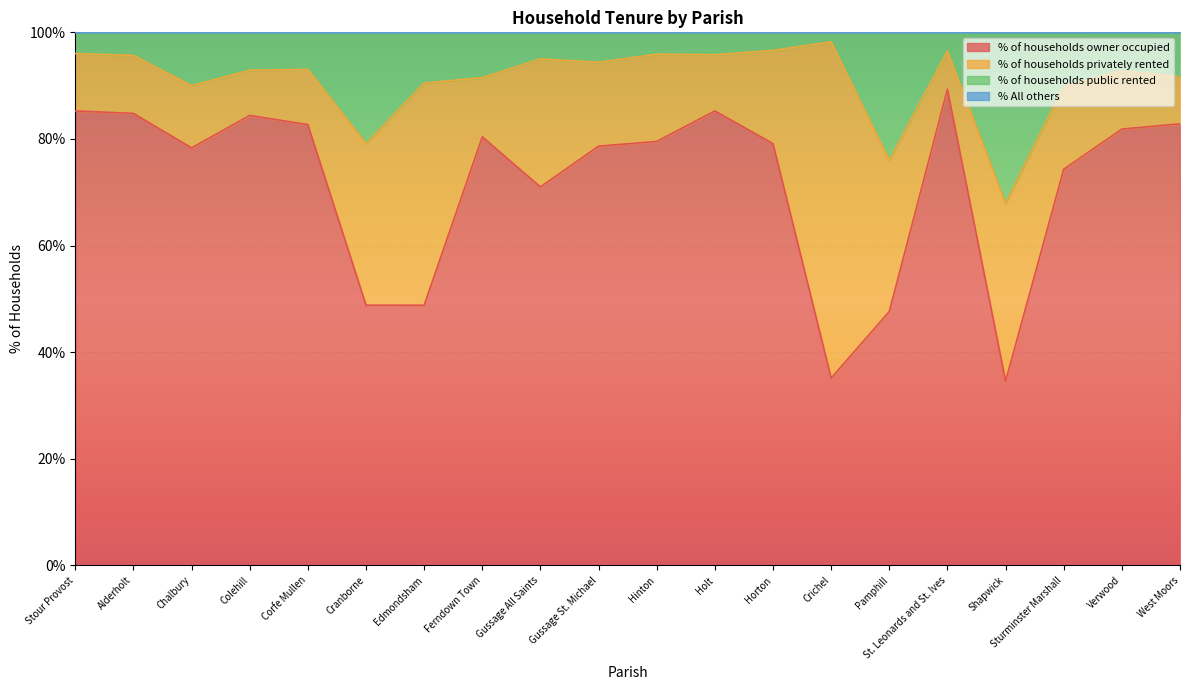

The value of % of households owner occupied at Gussage All Saints is 71.0. True or false?

True